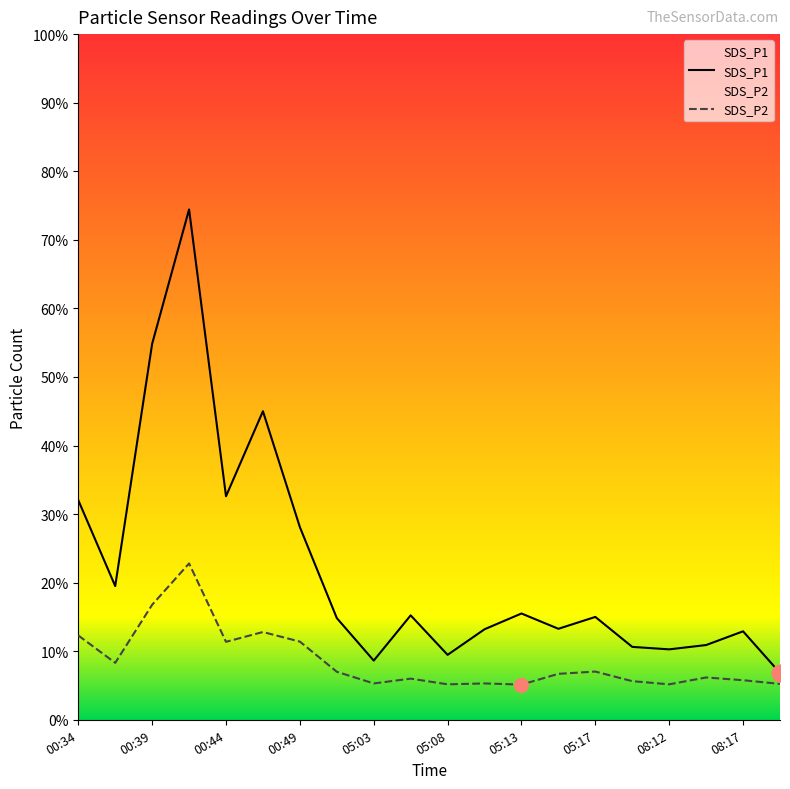

True or false: SDS_P2 and SDS_P1 cross at least once.

False